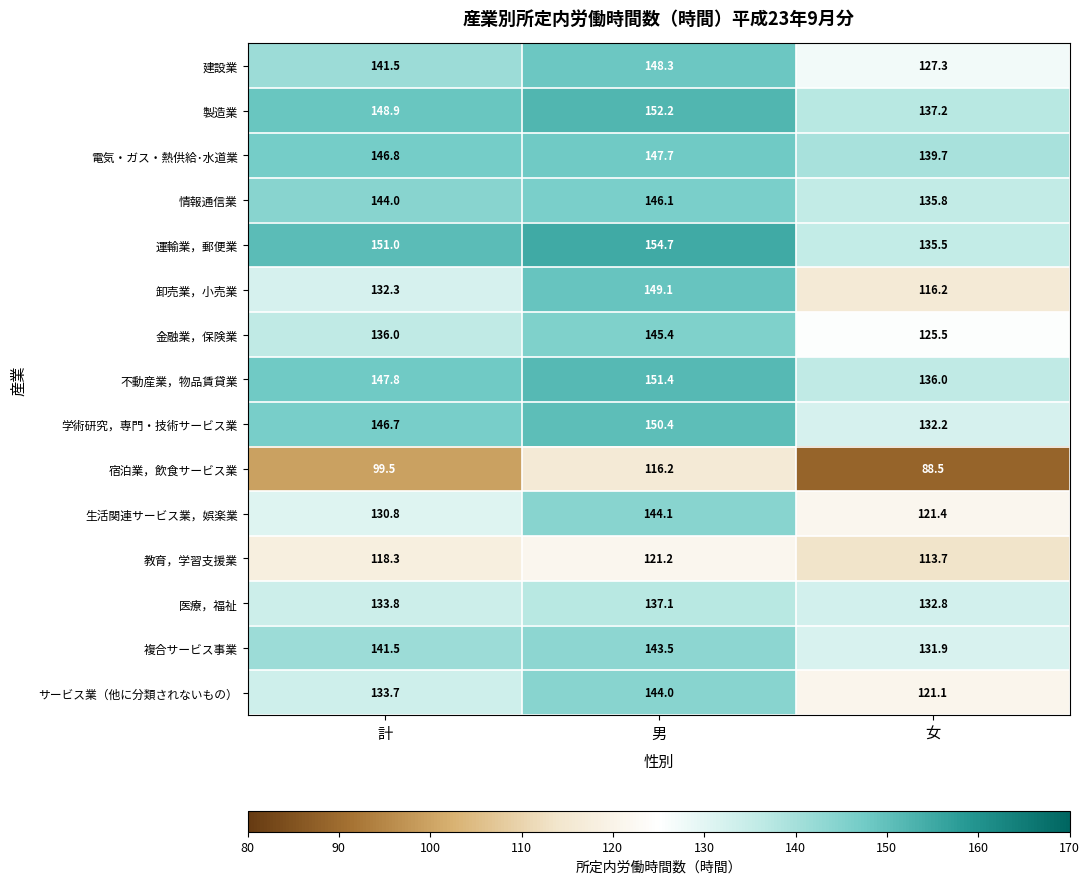

What is the greatest value displayed?

154.7